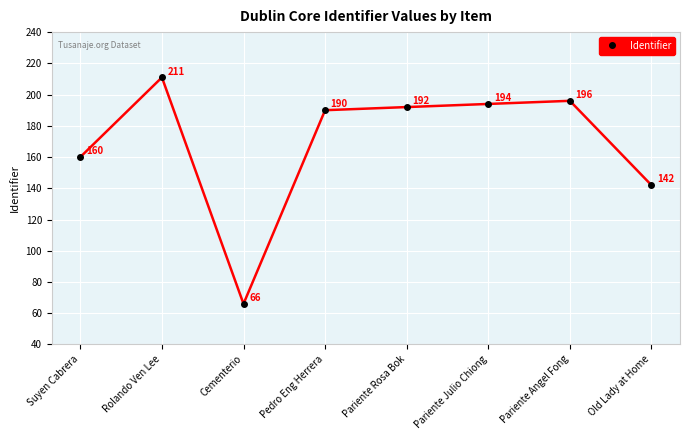

What is the minimum value shown in the chart?

66